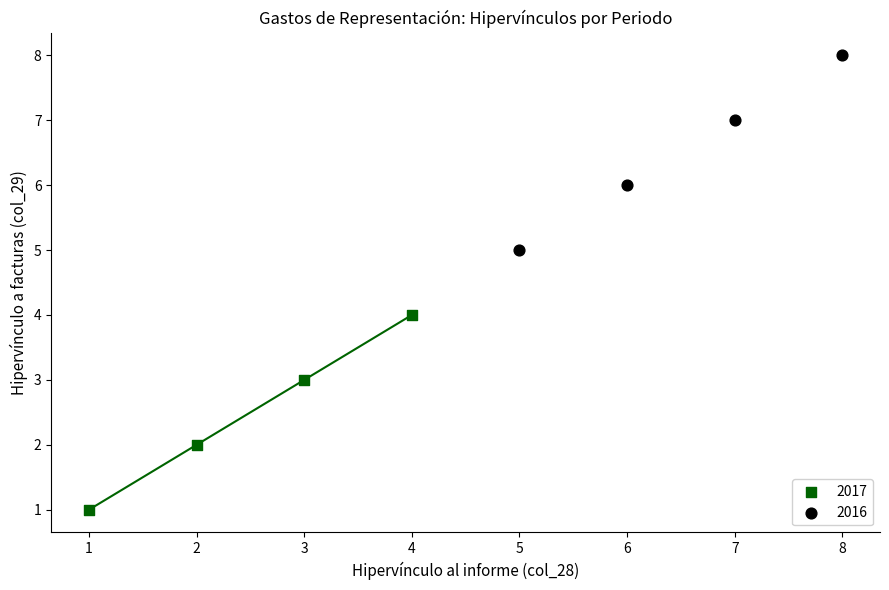

Which series reaches the minimum Y coordinate?

2017